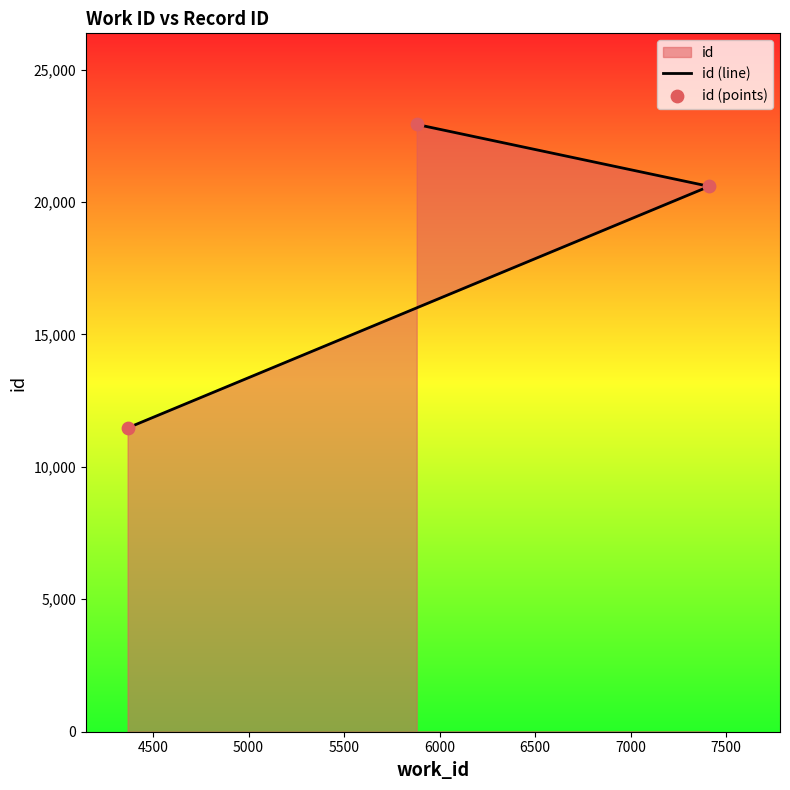

Which series reaches the maximum Y coordinate?

id (line)